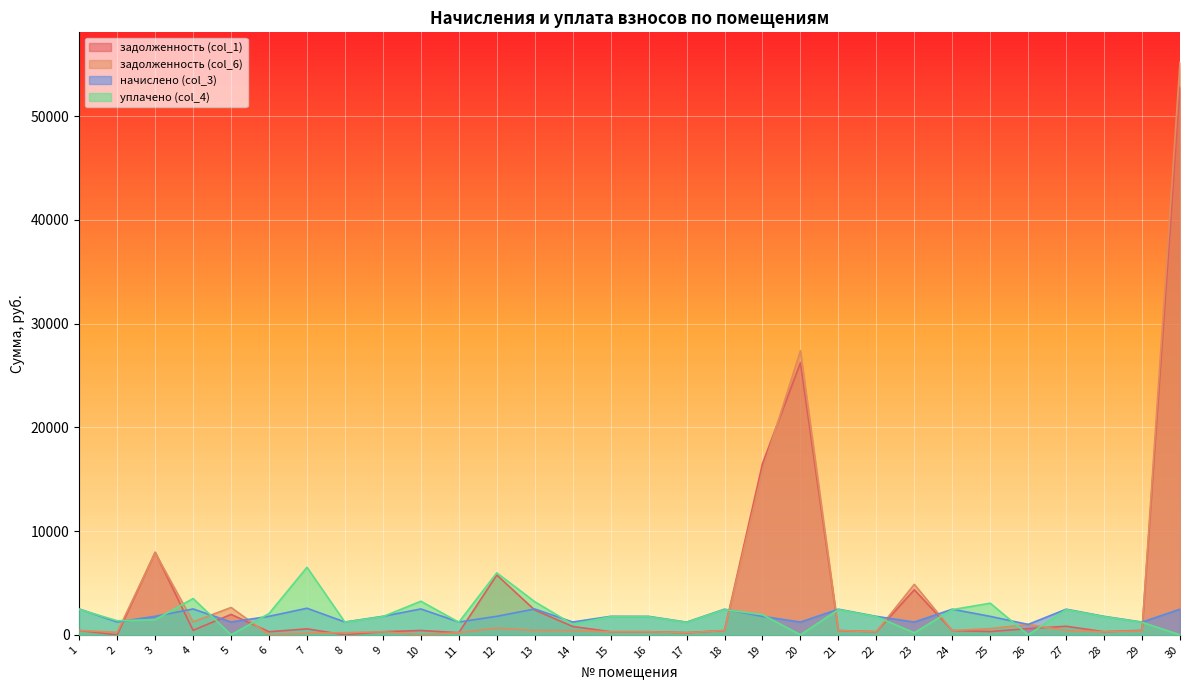

Where is уплачено (col_4) nearest to the value 3254?

10